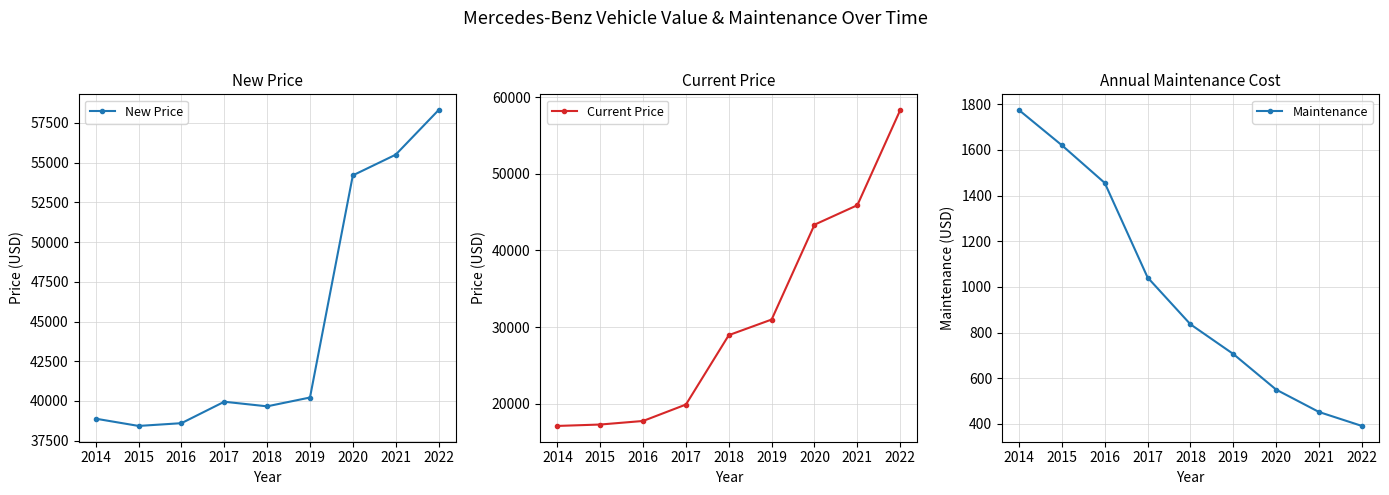

At how many categories does at least one series exceed 2071?

9